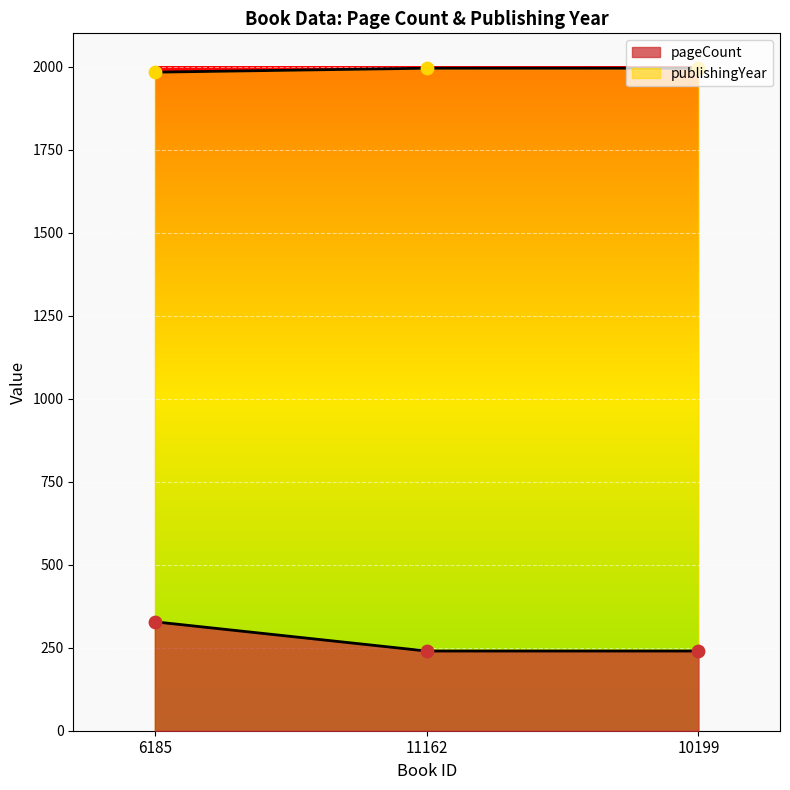

At how many categories does at least one series exceed 1094?

3